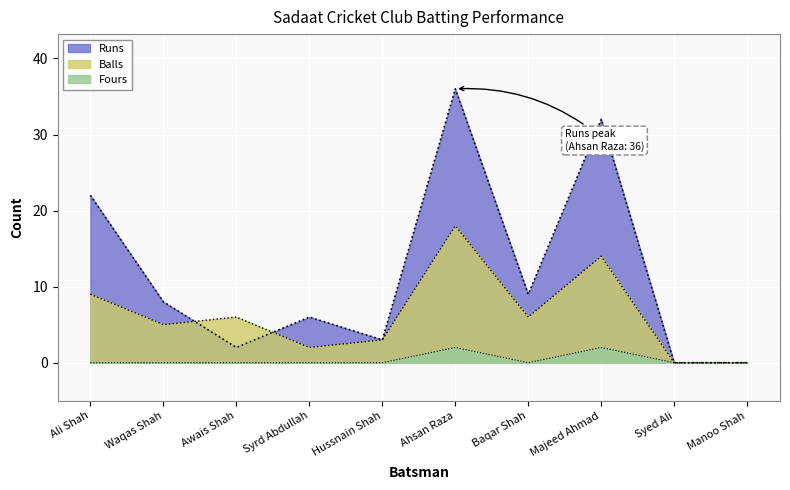

The Fours series shows 0 at Syrd Abdullah. True or false?

True